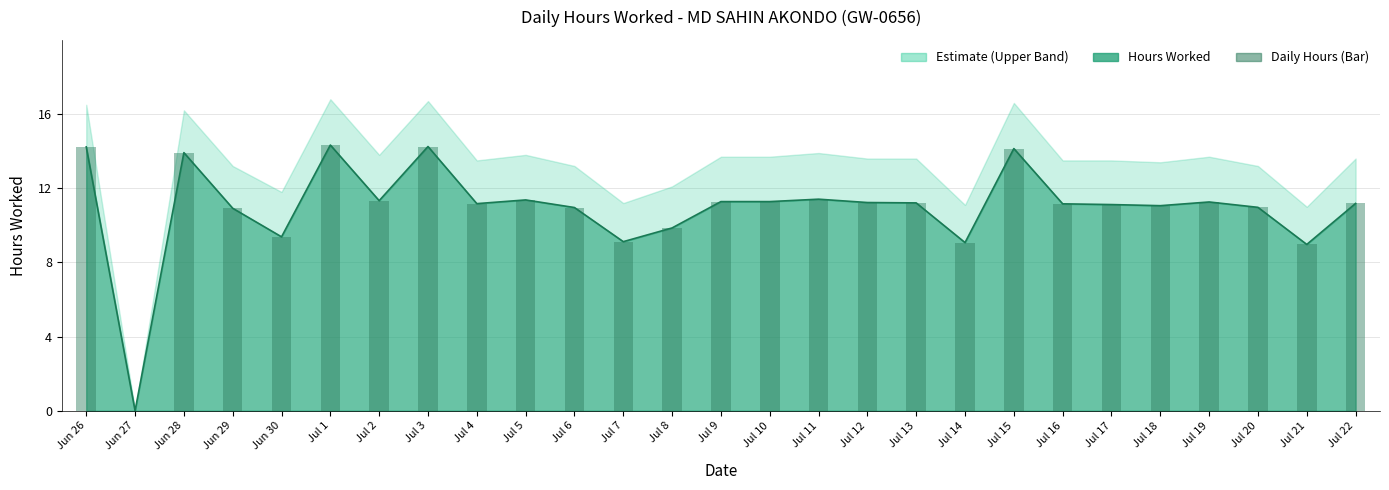

At which label does Hours Worked (Line) first exceed 11?

Jun 26